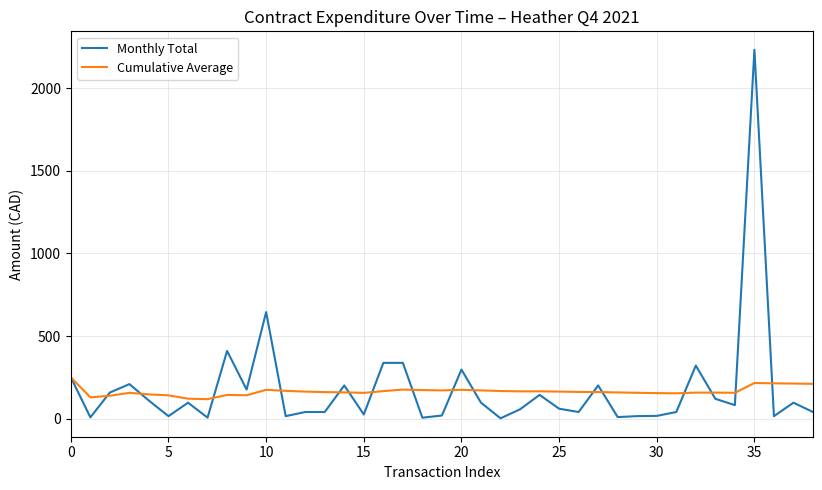

What is the greatest value displayed?

2232.8